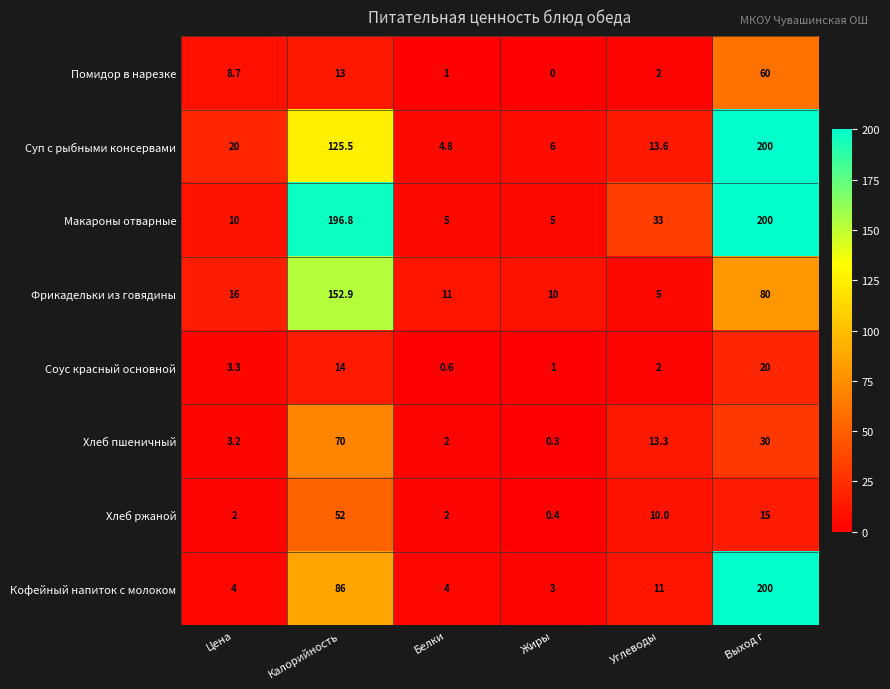

At which category is the sum across all series the highest?

Выход г